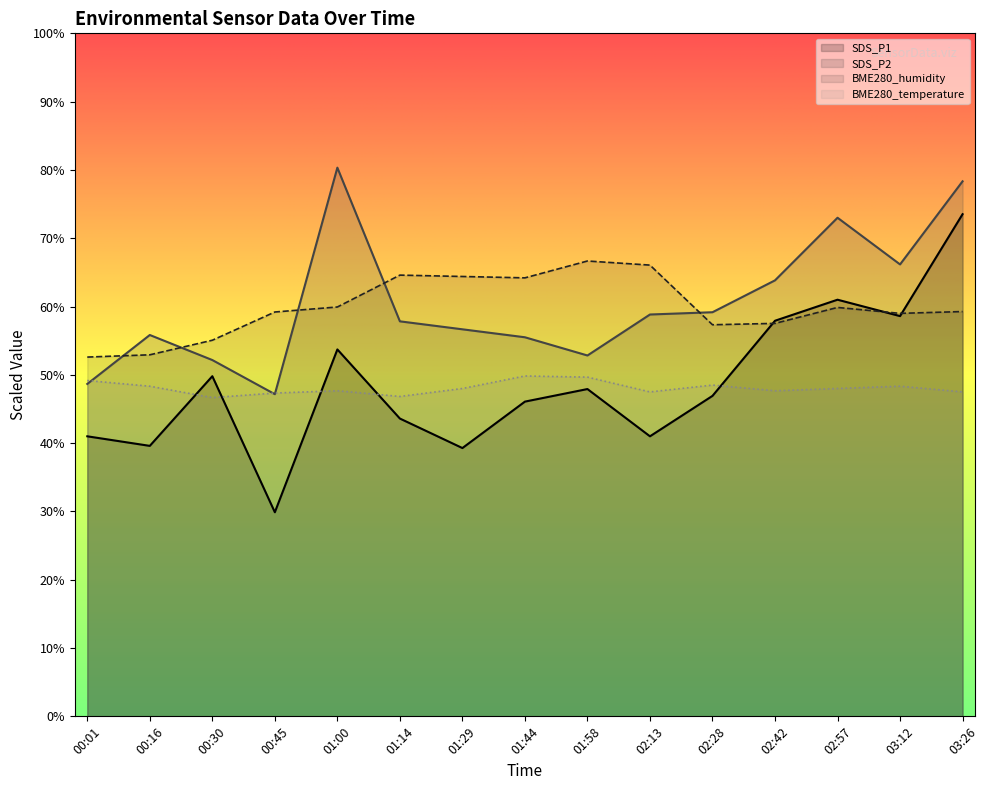

Which series has the largest total across all categories?

SDS_P2